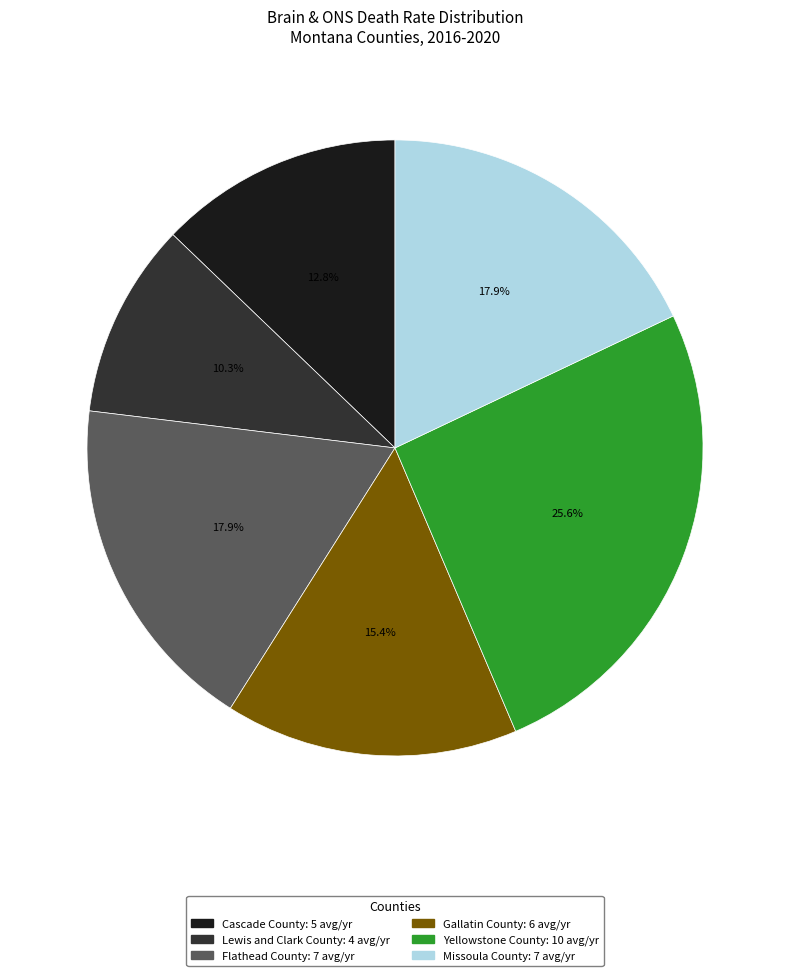

Is Flathead County the majority of the pie?

No